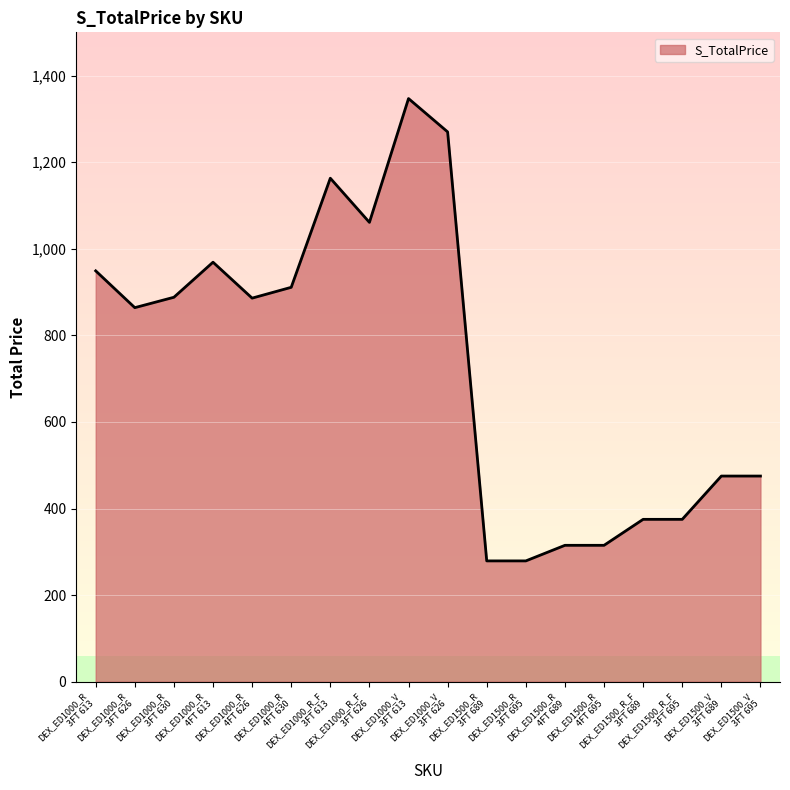

At which label is the value closest to 813?

DEX_ED1000_R
3FT 626